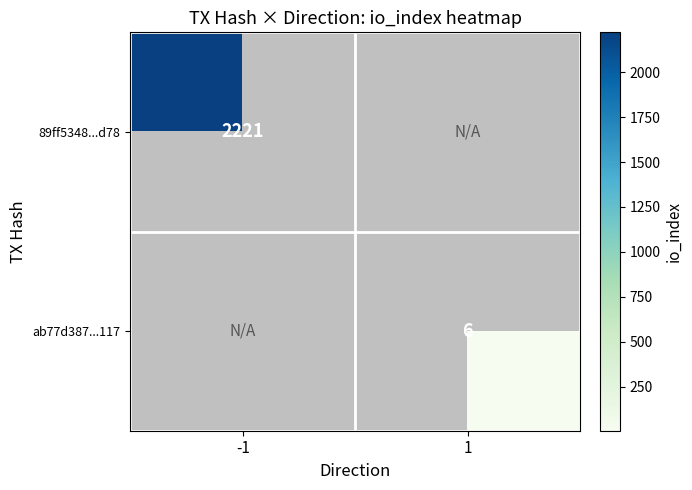

Is the value of ab77d387...117 at 1 greater than the value of 89ff5348...d78 at -1?

No